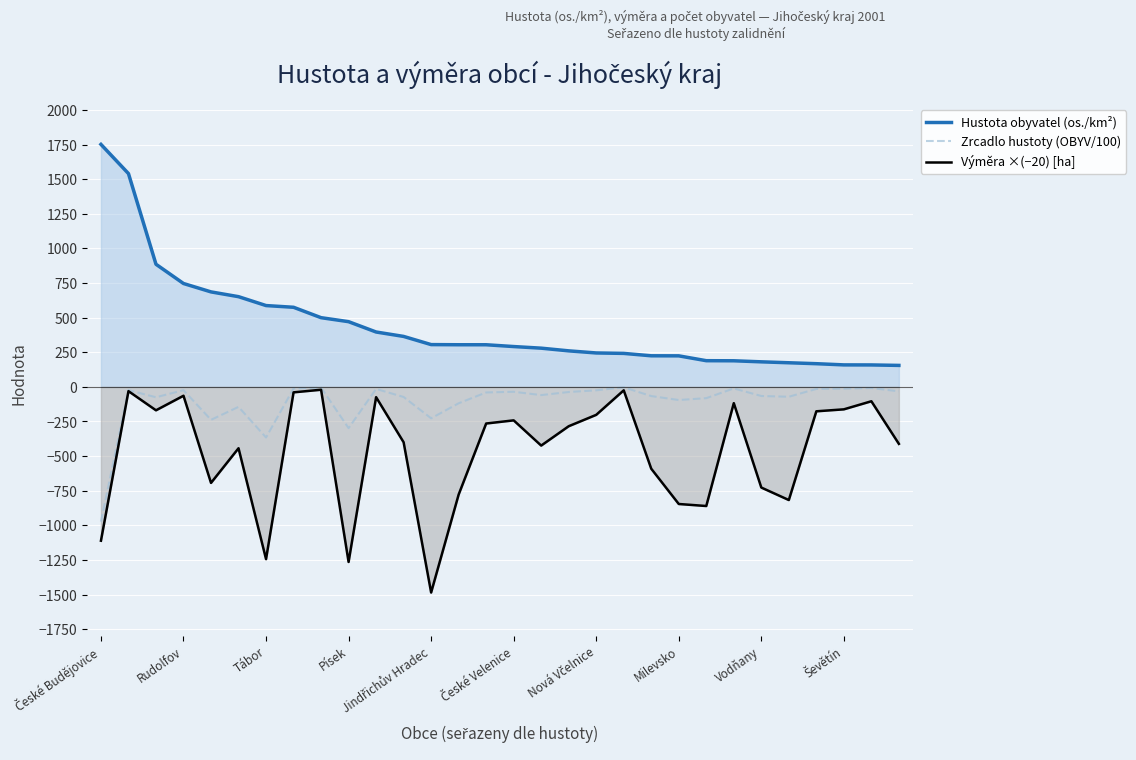

The value of Zrcadlo hustoty (OBYV/100) at Písek is -298.0. True or false?

True